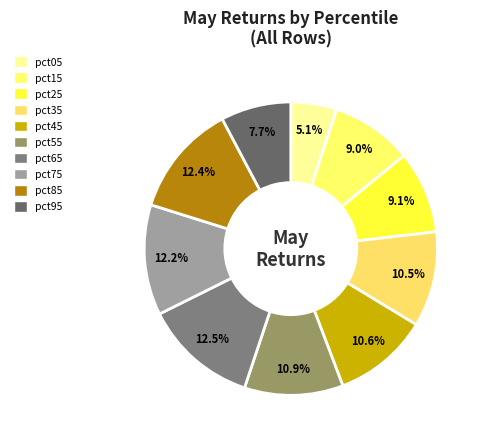

Do pct95 and pct75 together represent more than half of the pie?

No